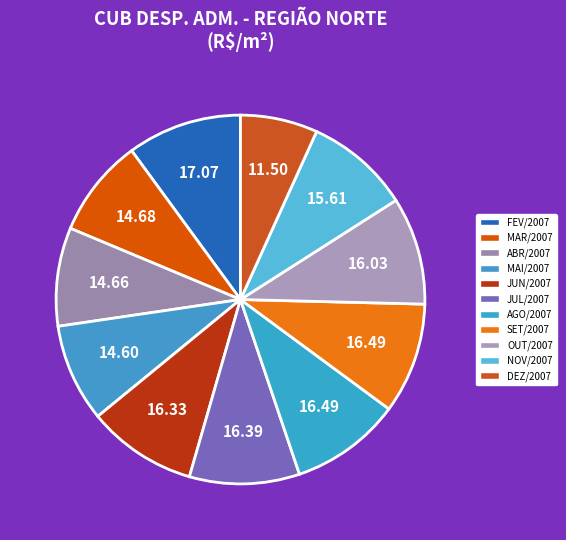

Count the number of slices in the pie.

11